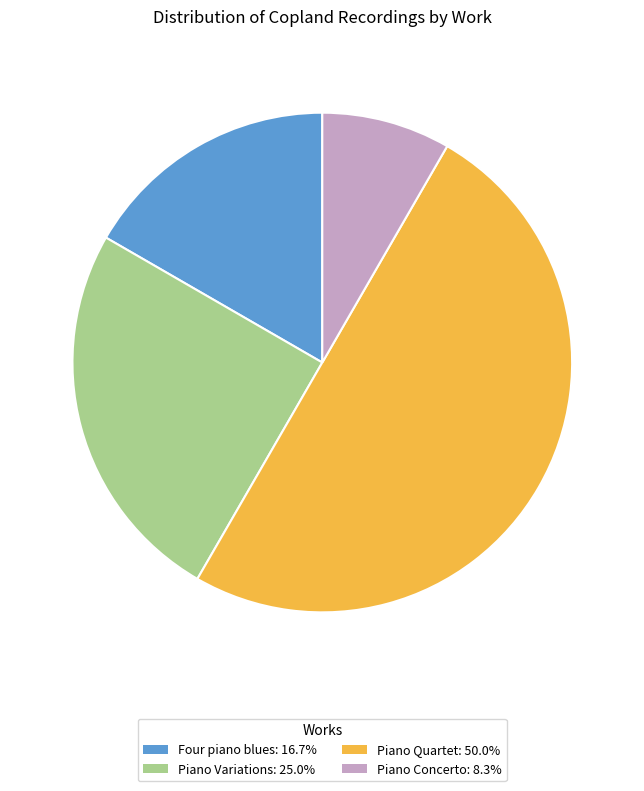

True or false: Piano Concerto accounts for 1% of the total.

False